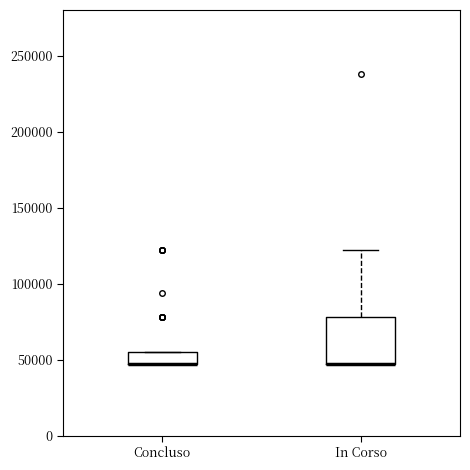

Where is the upper edge of the box for Concluso on the y-axis? The values are not printed on the chart, so give them approximately, as read against the axis.

55000